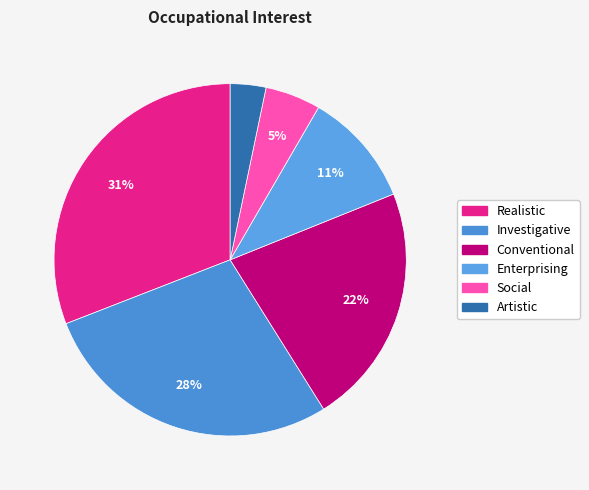

To the nearest percent, what is the average slice percentage?

17%